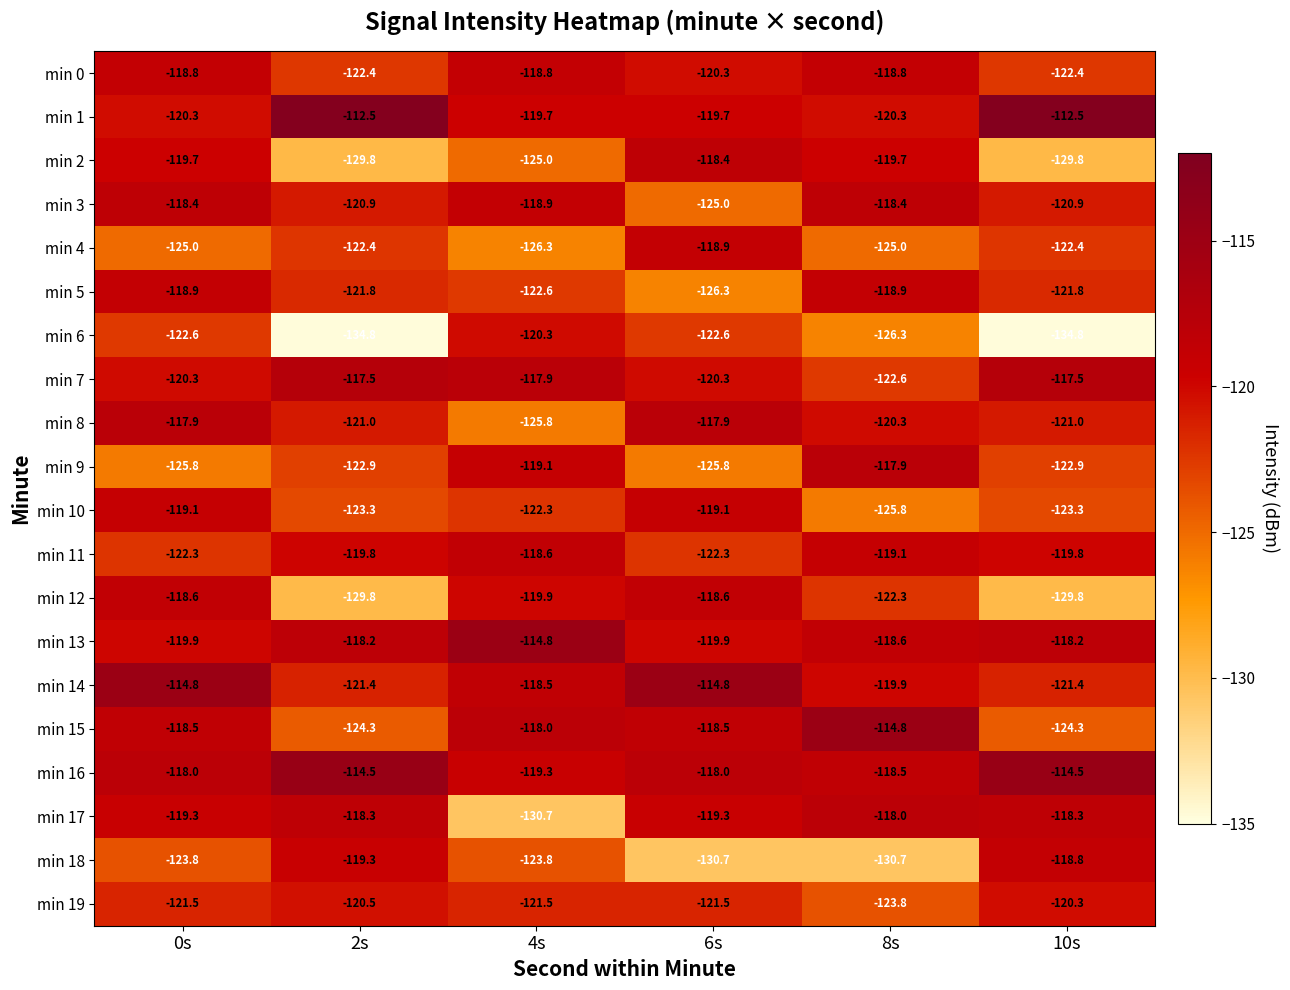

What is the minimum value for min 17?

-130.7